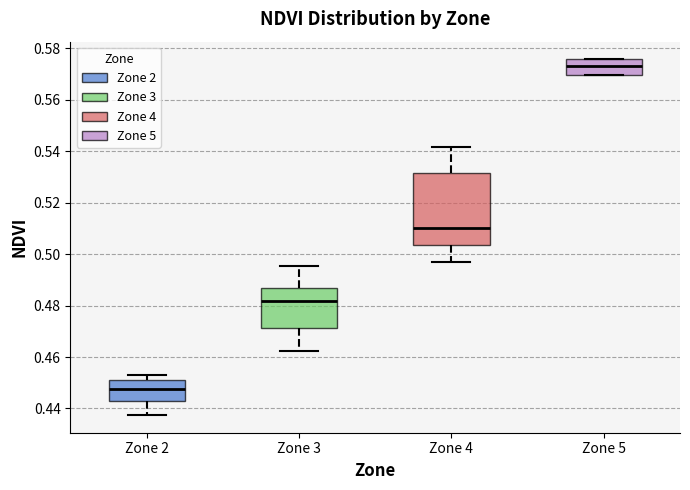

Which box is the tallest, from its lower edge to its upper edge?

Zone 4